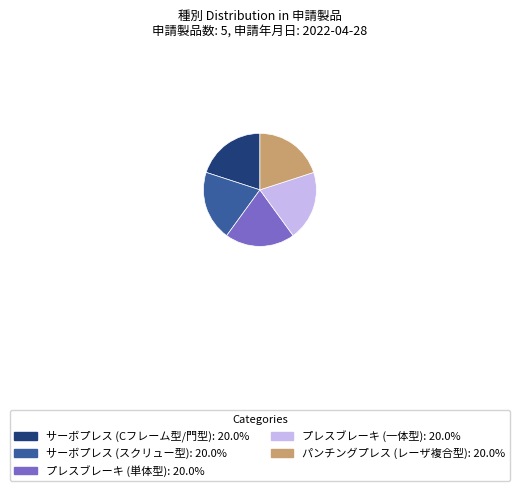

Is there a majority slice in this chart?

No